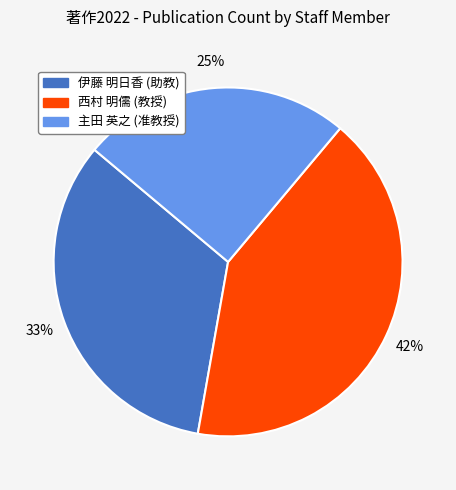

What is the largest slice in the pie chart?

西村 明儒 (教授)